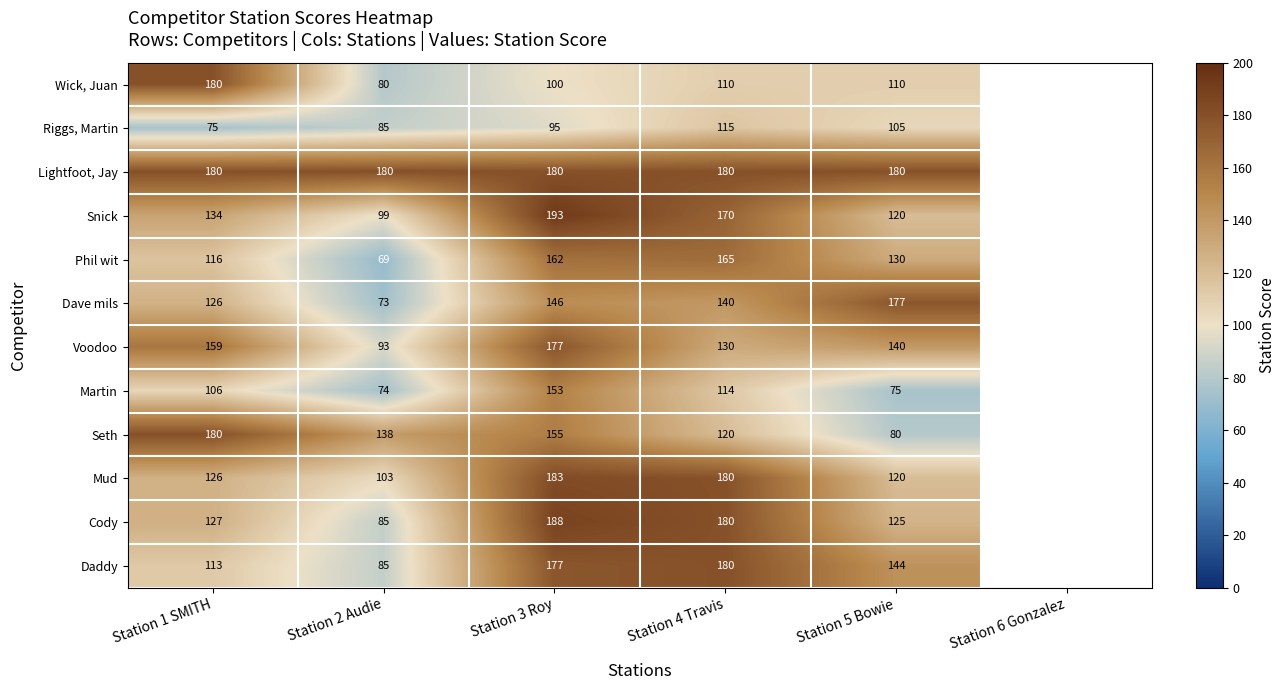

At which label is Riggs, Martin closest to 95?

Station 3 Roy